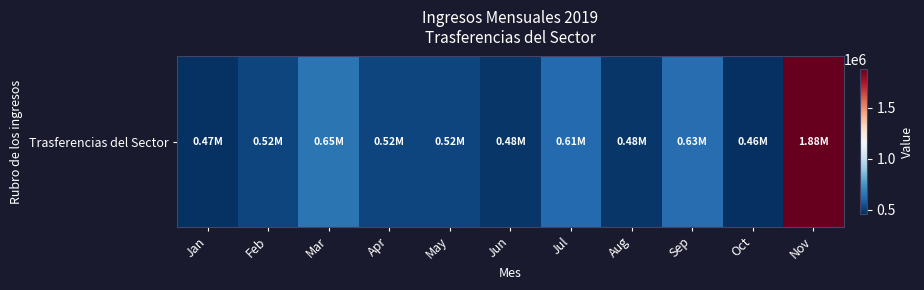

Reading left to right, what are all the values shown in this chart?

470000	520000	650000	520000	520000	480000	615000	480000	630000	460000	1875000